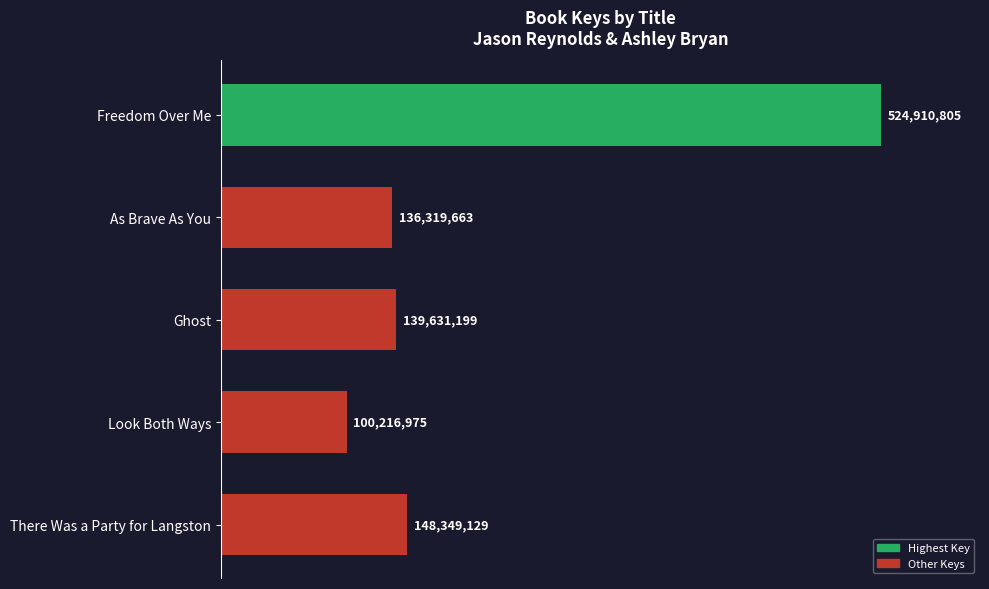

How many distinct data groups are displayed?

1